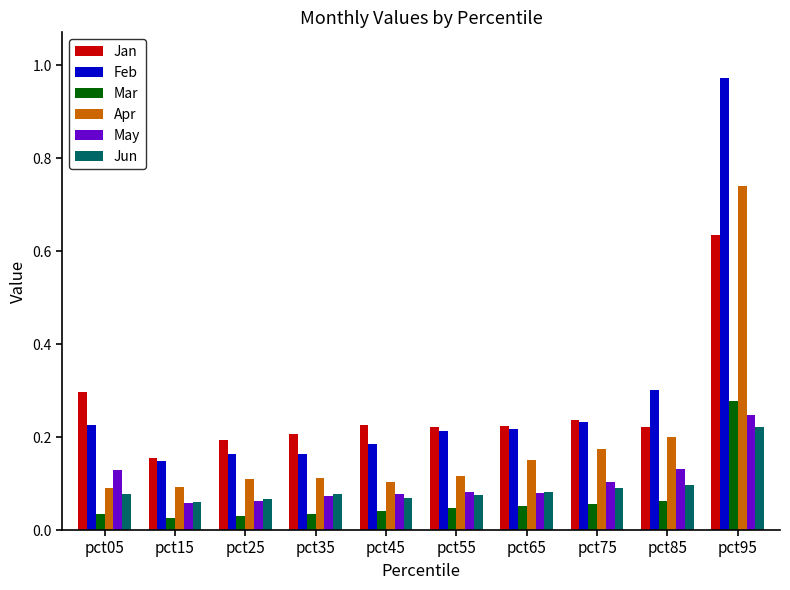

How many groups of bars are there?

10